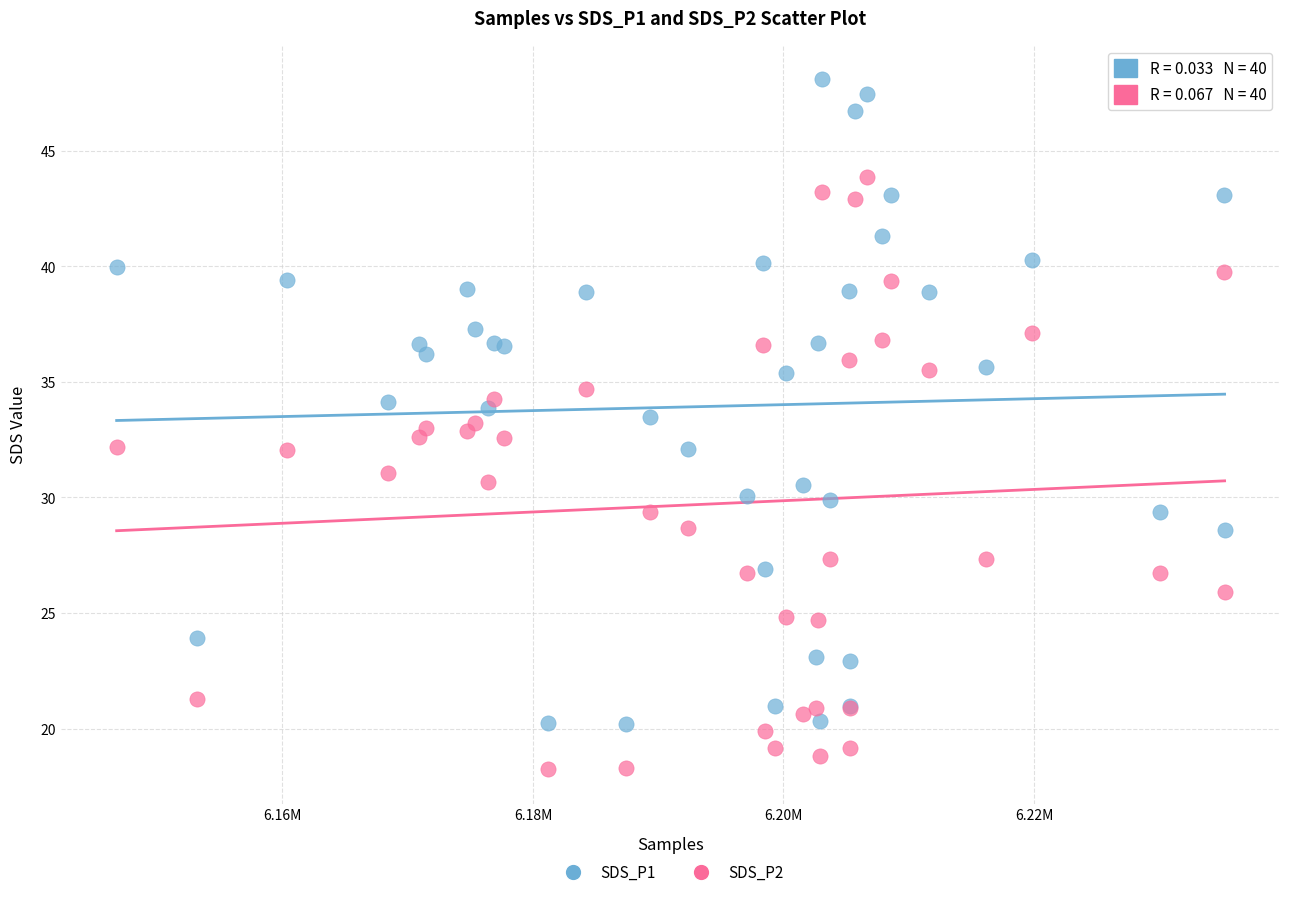

What are all the series names shown in the legend?

SDS_P1, SDS_P2